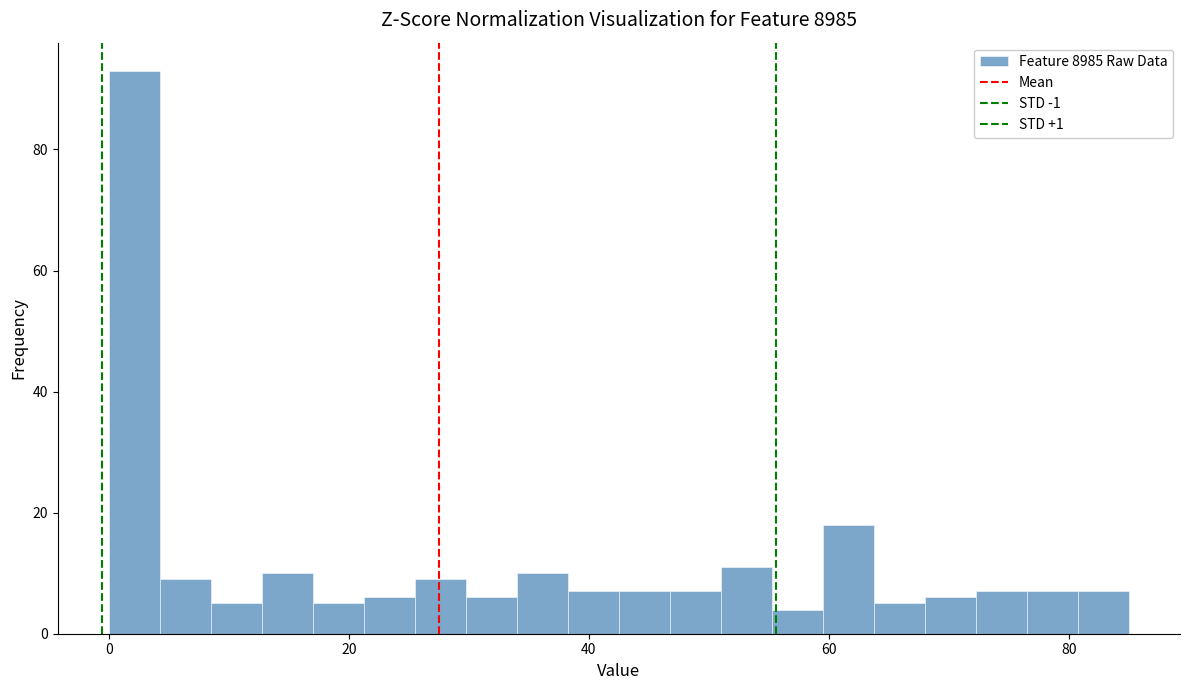

Read against the x-axis, roughly where is the centre of the tallest bar?

2